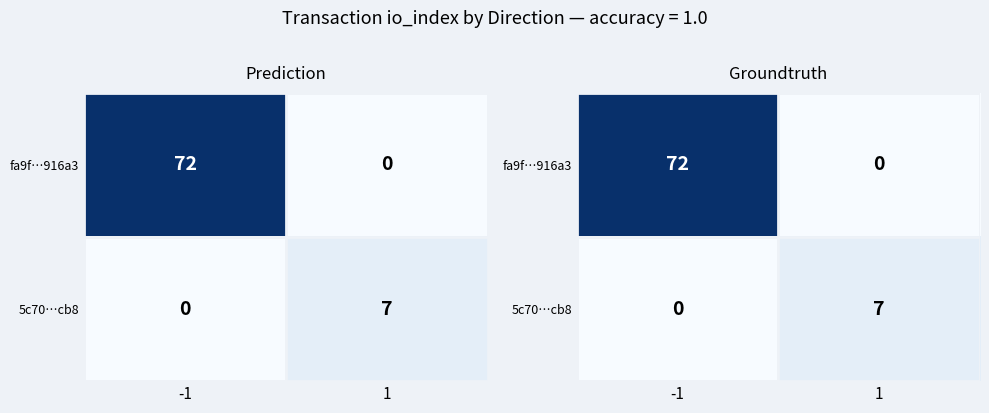

How many values in fa9f…916a3 are above zero?

1